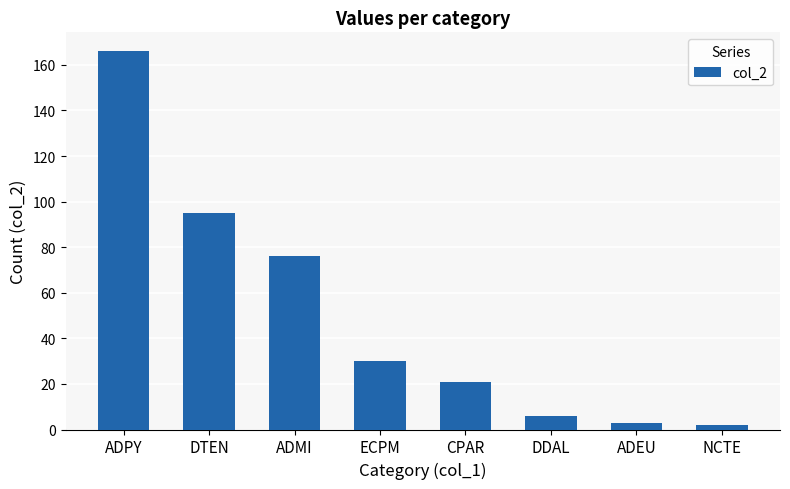

Reading left to right, list all the values displayed in this chart.

166	95	76	30	21	6	3	2